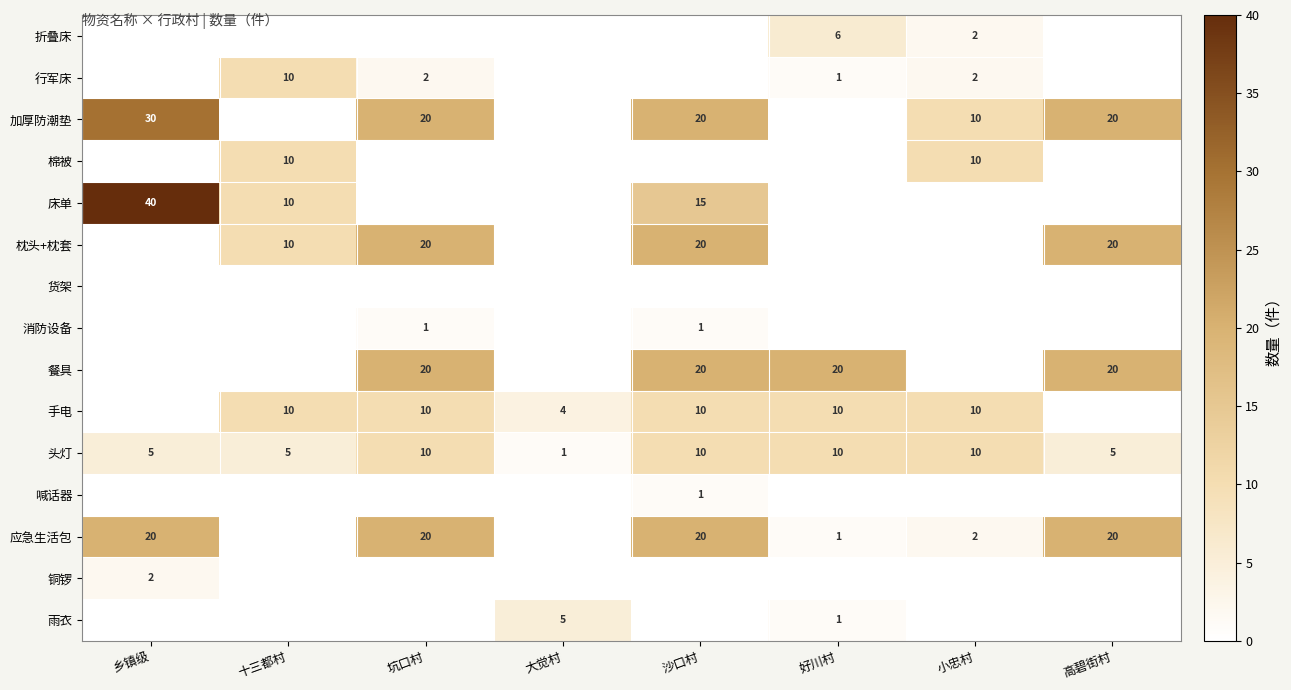

True or false: 铜锣 has a value of 2 at 乡镇级.

True